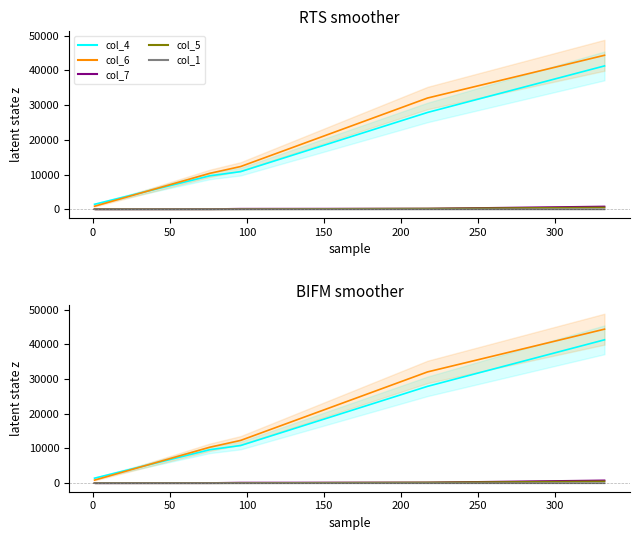

What is the label of the 3rd point from the left?

50